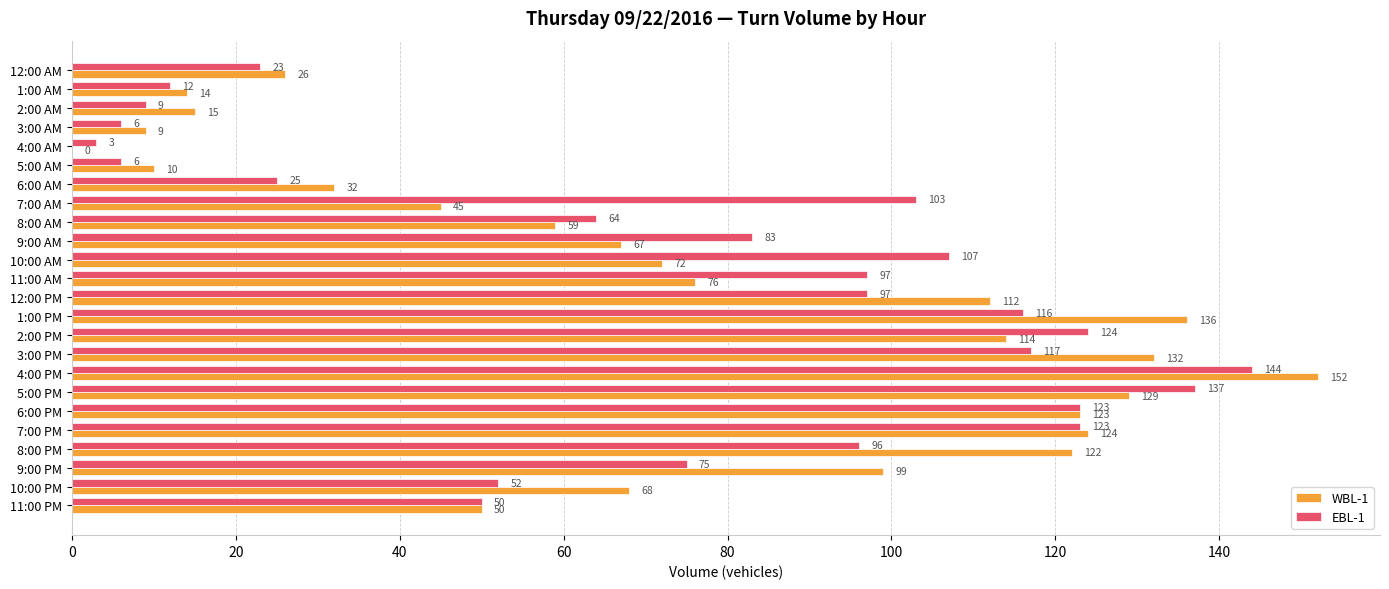

What is the sum of all EBL-1 values?

1792